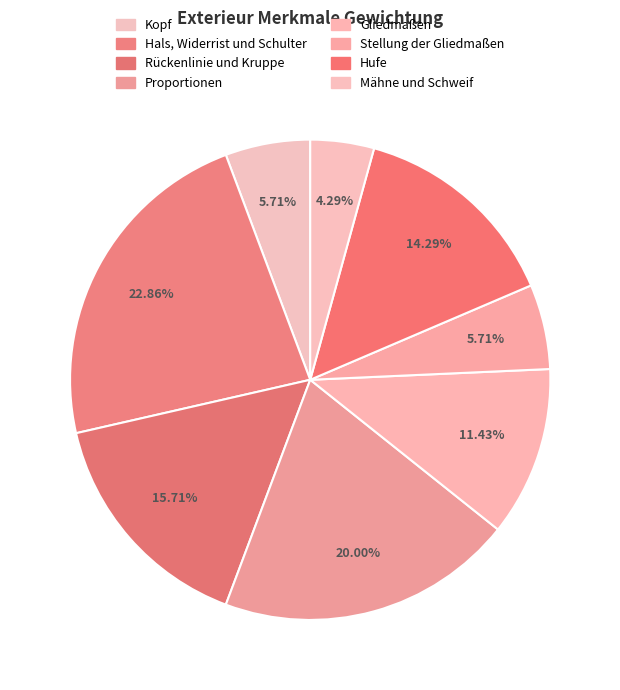

True or false: Kopf accounts for 14% of the total.

False